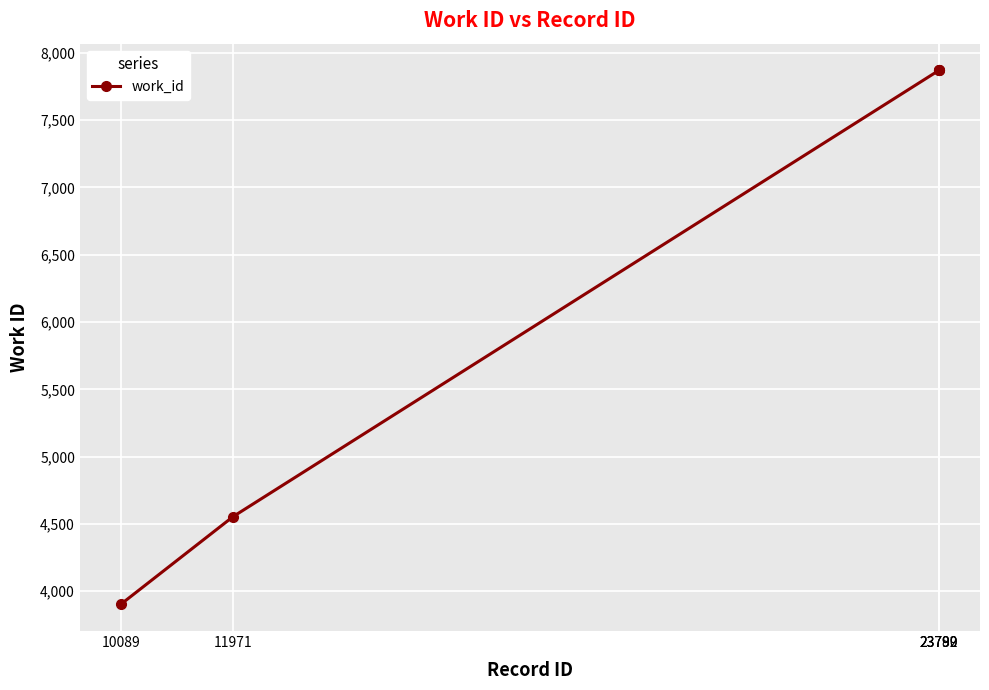

What is the maximum value shown in the chart?

7870